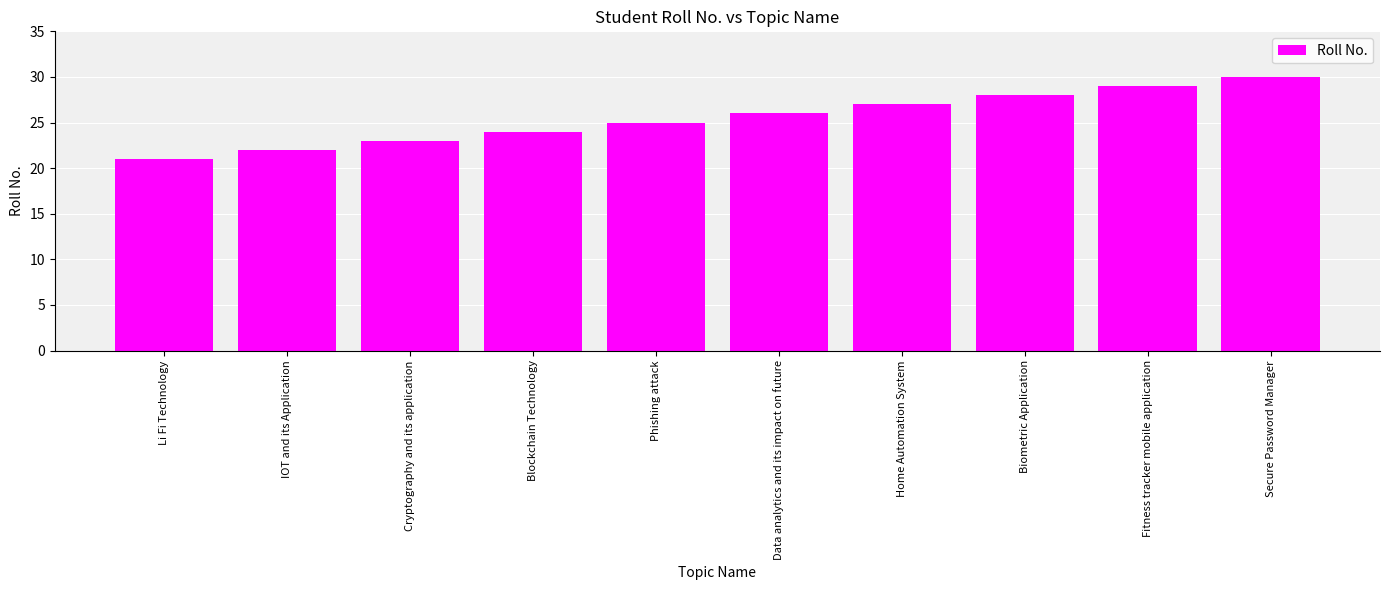

Count the values in the range 23 to 28.

6